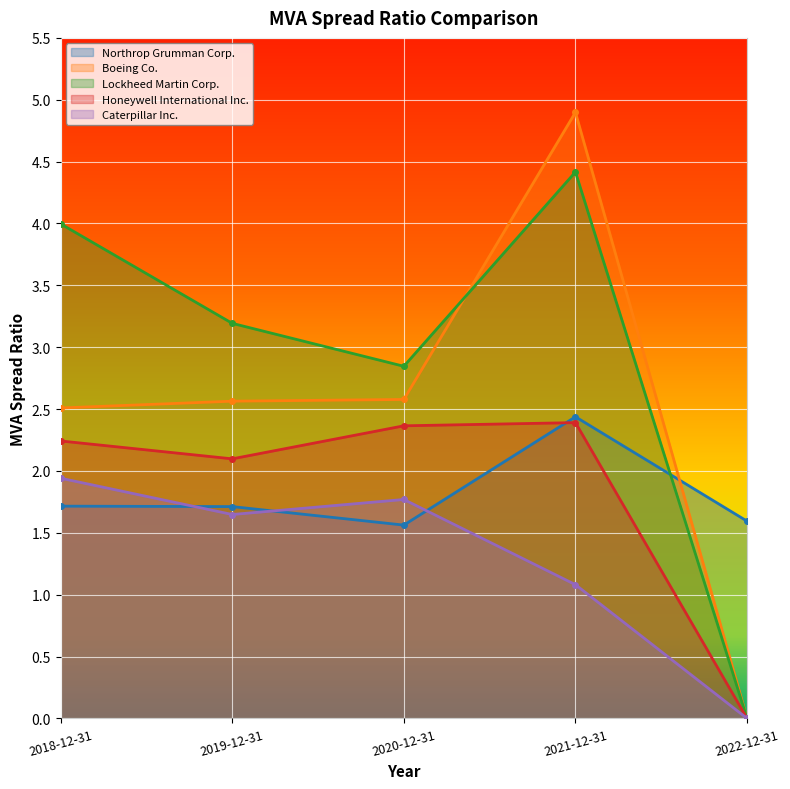

At 2020-12-31, list the series in order from largest to smallest.

Lockheed Martin Corp., Boeing Co., Honeywell International Inc., Caterpillar Inc., Northrop Grumman Corp.